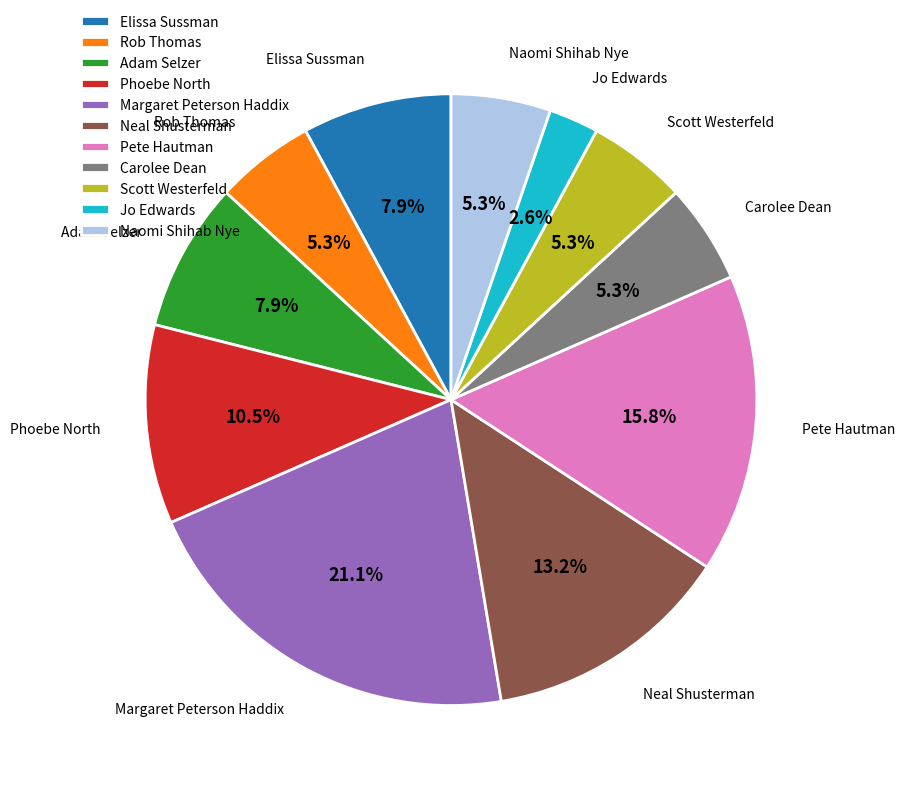

Between Neal Shusterman and Scott Westerfeld, which is larger?

Neal Shusterman